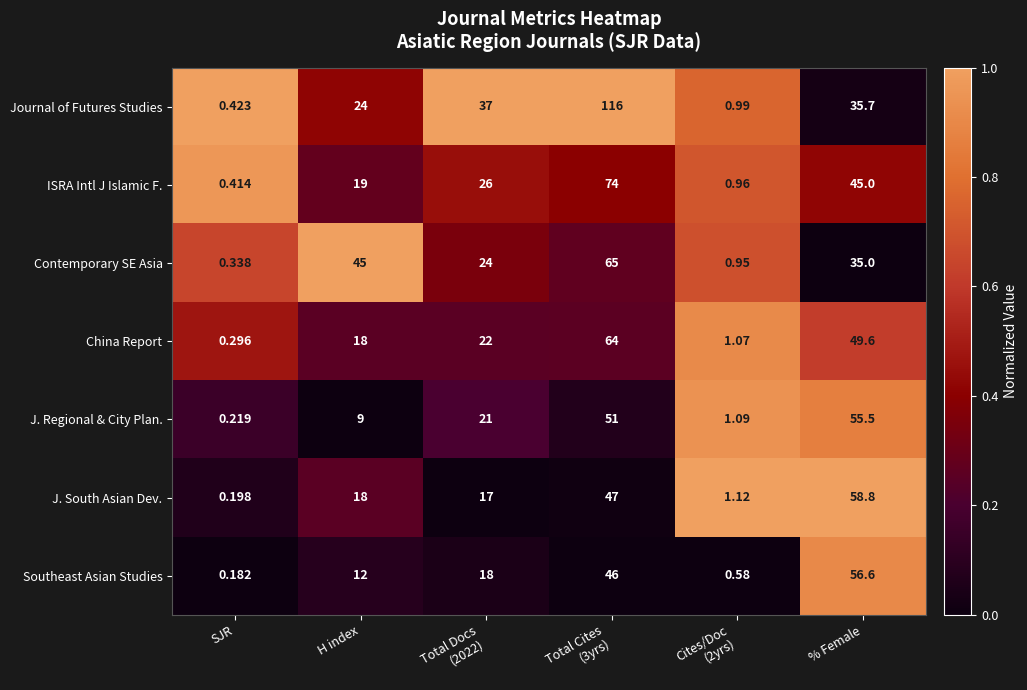

At which label does J. Regional & City Plan. reach its peak?

% Female